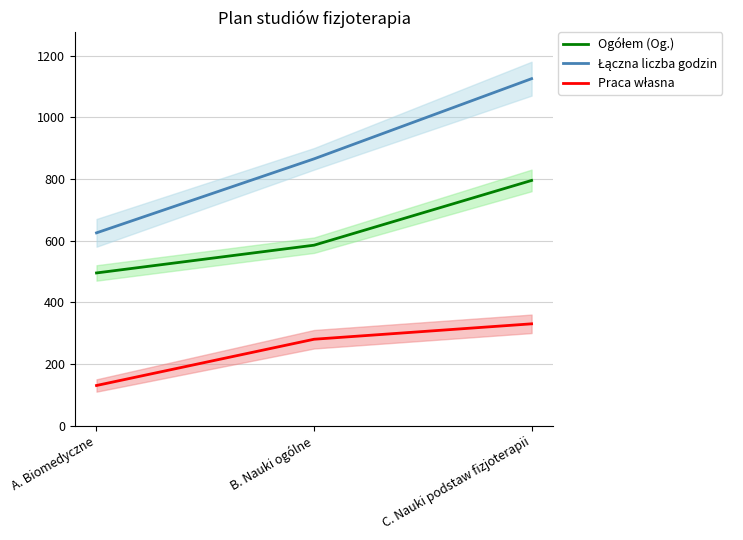

What value does the Praca własna series have at A. Biomedyczne?

130